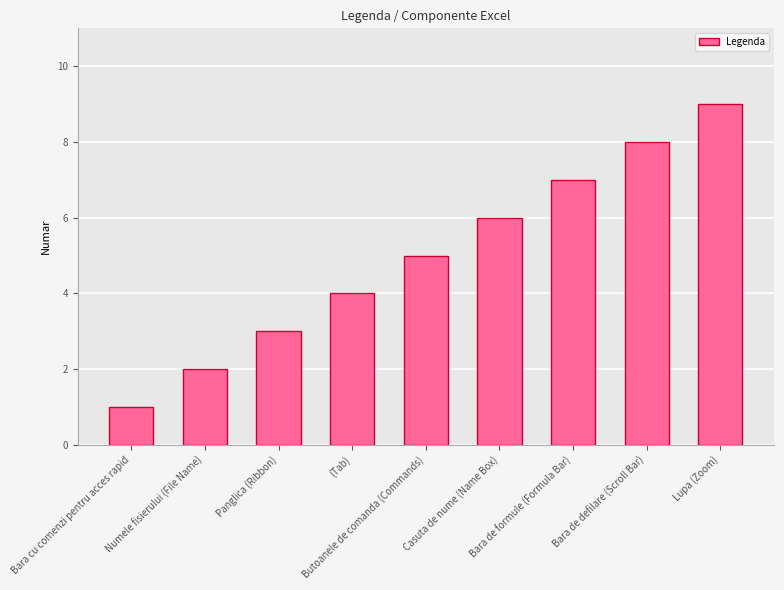

Between Panglica (Ribbon) and Butoanele de comanda (Commands), which is larger?

Butoanele de comanda (Commands)